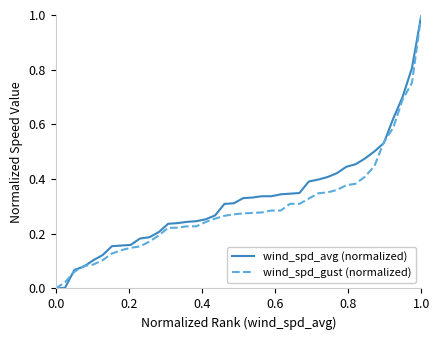

What is the greatest value displayed?

1.0